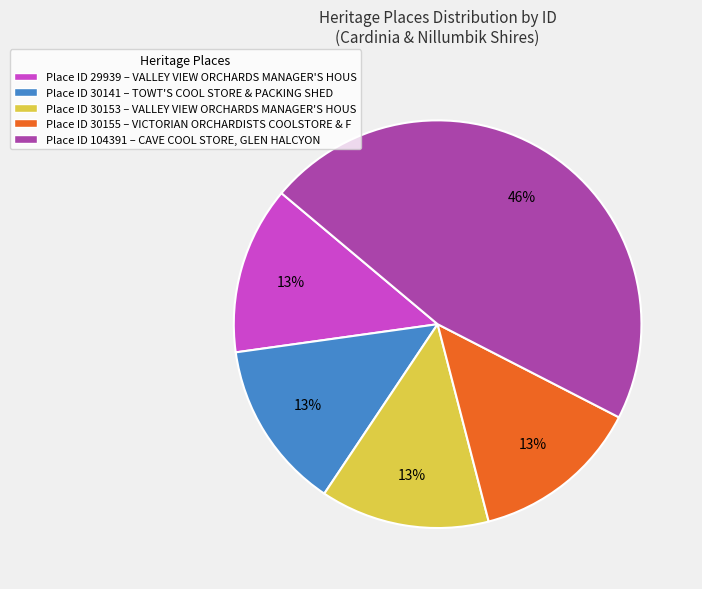

Is it true that Place ID 30141 – TOWT'S COOL STORE & PACKING SHED is 4% of the pie?

False